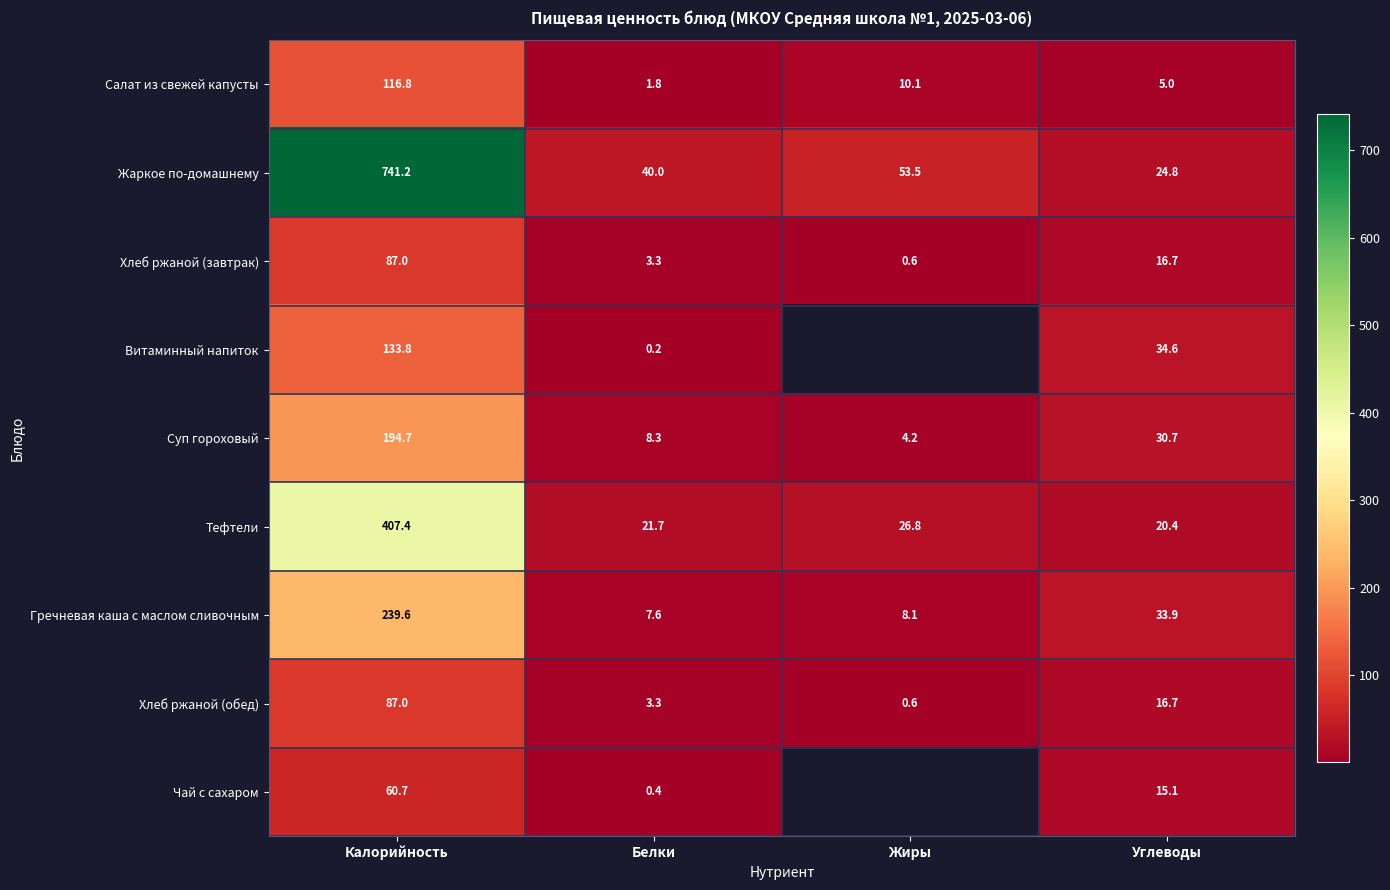

Between Калорийность and Углеводы, which is larger?

Калорийность